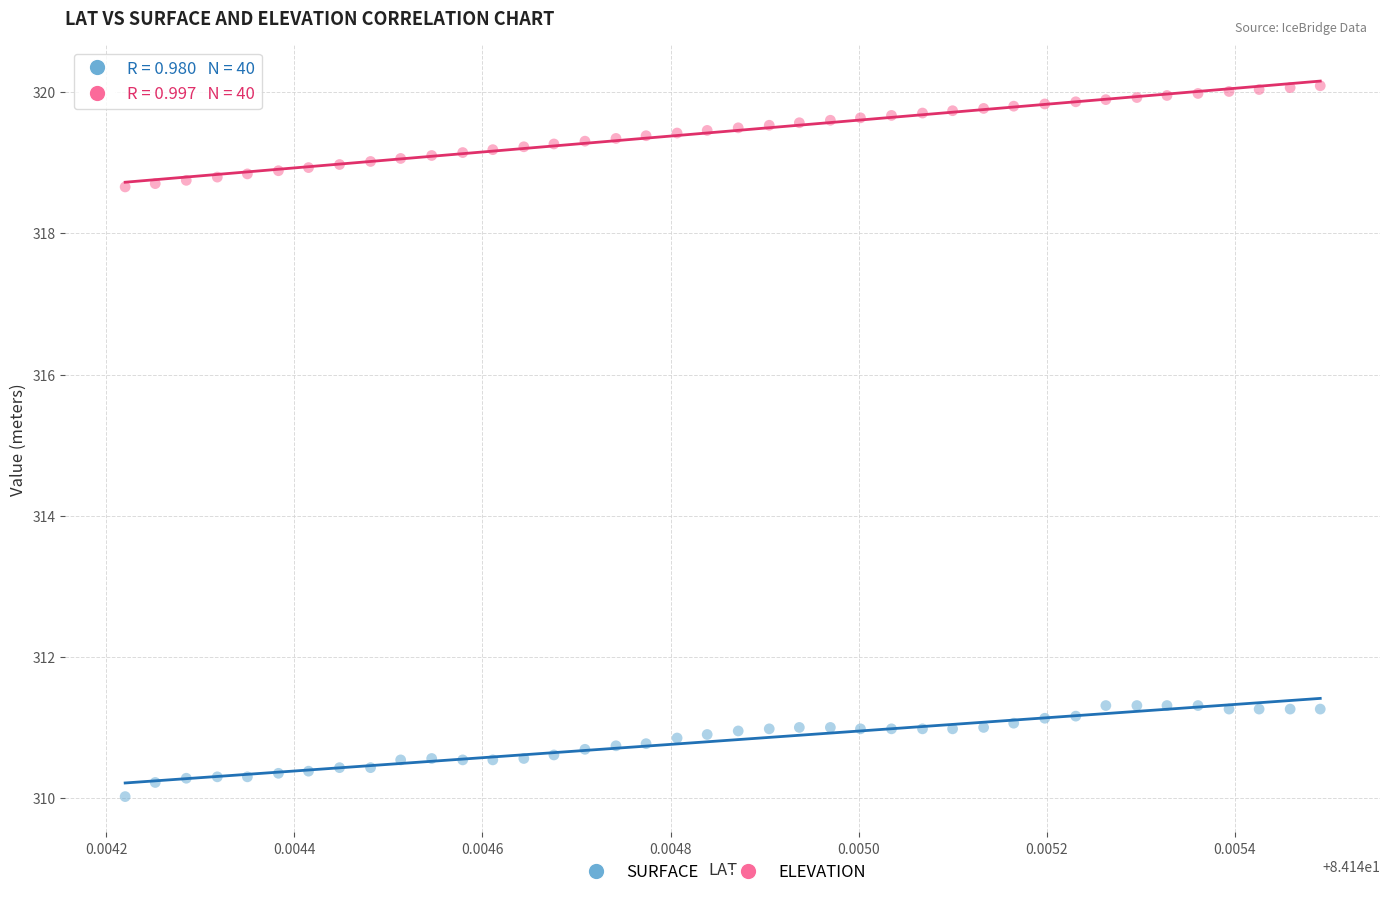

Which series reaches the maximum Y coordinate?

ELEVATION